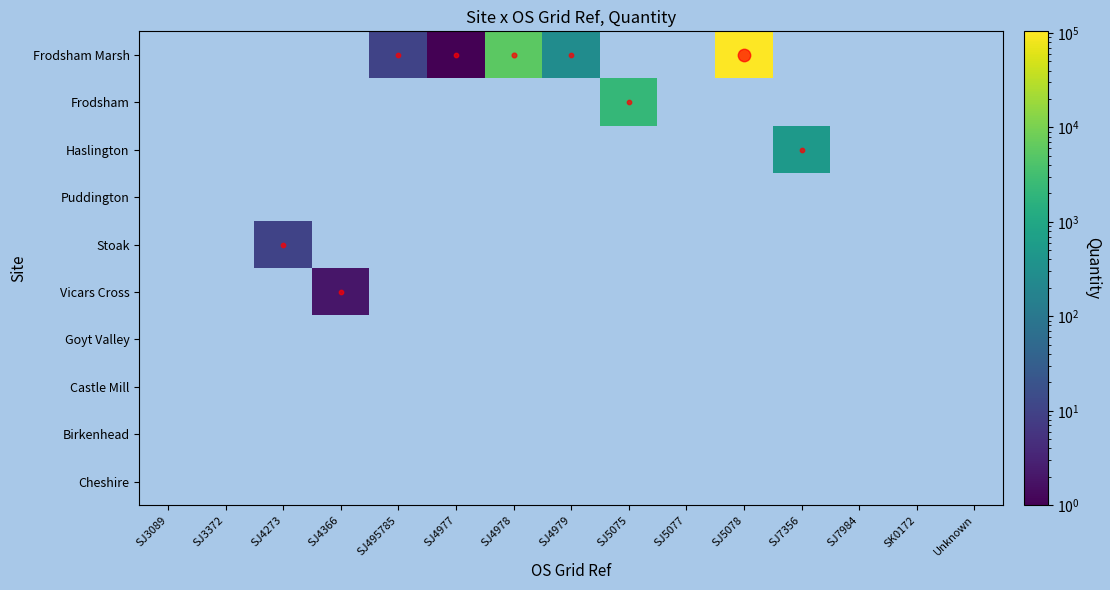

Reading left to right, what are all the values shown in this chart?

Frodsham Marsh: SJ3089=0	SJ3372=0	SJ4273=0	SJ4366=0	SJ495785=10	SJ4977=1	SJ4978=5785	SJ4979=280	SJ5075=0	SJ5077=0	SJ5078=104210	SJ7356=0	SJ7984=0	SK0172=0	Unknown=0
Frodsham: SJ3089=0	SJ3372=0	SJ4273=0	SJ4366=0	SJ495785=0	SJ4977=0	SJ4978=0	SJ4979=0	SJ5075=2240	SJ5077=0	SJ5078=0	SJ7356=0	SJ7984=0	SK0172=0	Unknown=0
Haslington: SJ3089=0	SJ3372=0	SJ4273=0	SJ4366=0	SJ495785=0	SJ4977=0	SJ4978=0	SJ4979=0	SJ5075=0	SJ5077=0	SJ5078=0	SJ7356=500	SJ7984=0	SK0172=0	Unknown=0
Puddington: SJ3089=0	SJ3372=0	SJ4273=0	SJ4366=0	SJ495785=0	SJ4977=0	SJ4978=0	SJ4979=0	SJ5075=0	SJ5077=0	SJ5078=0	SJ7356=0	SJ7984=0	SK0172=0	Unknown=0
Stoak: SJ3089=0	SJ3372=0	SJ4273=10	SJ4366=0	SJ495785=0	SJ4977=0	SJ4978=0	SJ4979=0	SJ5075=0	SJ5077=0	SJ5078=0	SJ7356=0	SJ7984=0	SK0172=0	Unknown=0
Vicars Cross: SJ3089=0	SJ3372=0	SJ4273=0	SJ4366=2	SJ495785=0	SJ4977=0	SJ4978=0	SJ4979=0	SJ5075=0	SJ5077=0	SJ5078=0	SJ7356=0	SJ7984=0	SK0172=0	Unknown=0
Goyt Valley: SJ3089=0	SJ3372=0	SJ4273=0	SJ4366=0	SJ495785=0	SJ4977=0	SJ4978=0	SJ4979=0	SJ5075=0	SJ5077=0	SJ5078=0	SJ7356=0	SJ7984=0	SK0172=0	Unknown=0
Castle Mill: SJ3089=0	SJ3372=0	SJ4273=0	SJ4366=0	SJ495785=0	SJ4977=0	SJ4978=0	SJ4979=0	SJ5075=0	SJ5077=0	SJ5078=0	SJ7356=0	SJ7984=0	SK0172=0	Unknown=0
Birkenhead: SJ3089=0	SJ3372=0	SJ4273=0	SJ4366=0	SJ495785=0	SJ4977=0	SJ4978=0	SJ4979=0	SJ5075=0	SJ5077=0	SJ5078=0	SJ7356=0	SJ7984=0	SK0172=0	Unknown=0
Cheshire: SJ3089=0	SJ3372=0	SJ4273=0	SJ4366=0	SJ495785=0	SJ4977=0	SJ4978=0	SJ4979=0	SJ5075=0	SJ5077=0	SJ5078=0	SJ7356=0	SJ7984=0	SK0172=0	Unknown=0